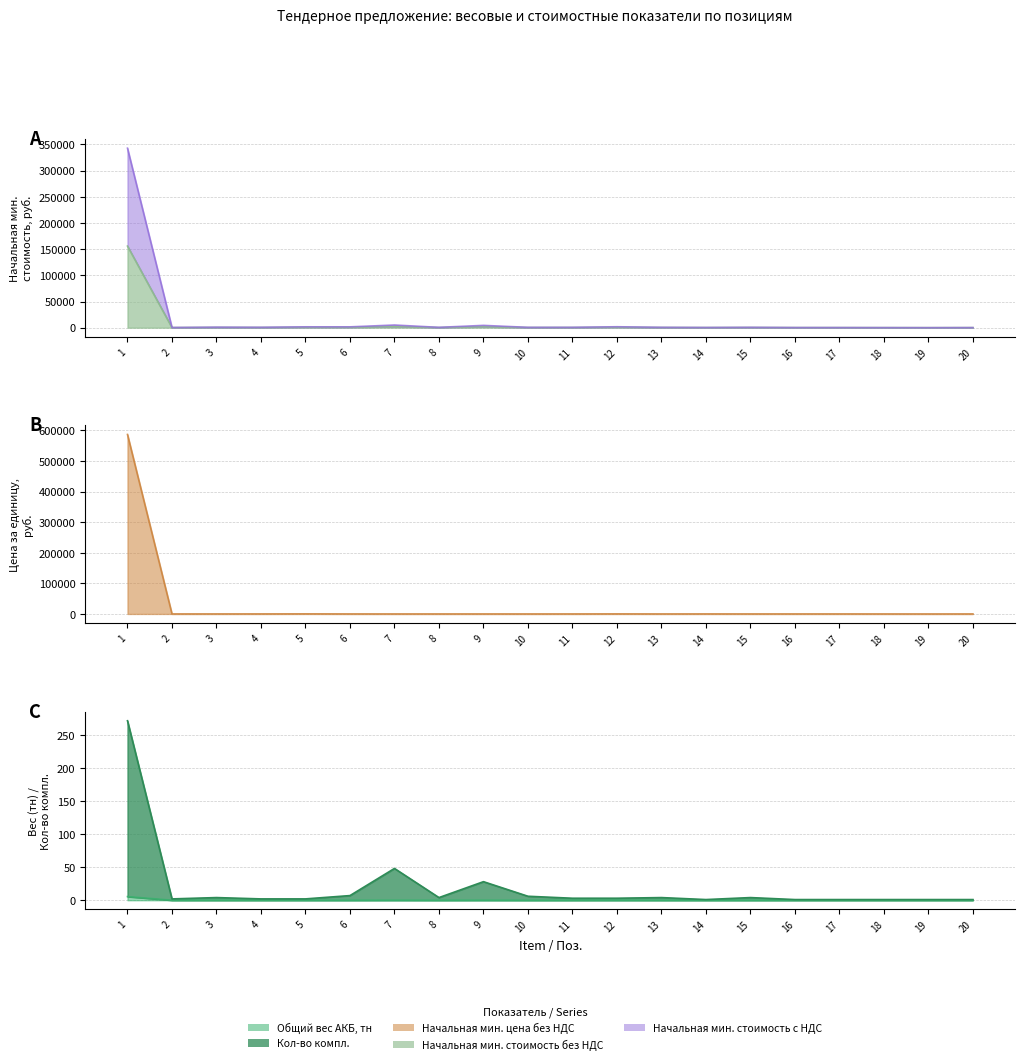

True or false: Общий вес АКБ, тн has a value of 0.0 at 9.

False